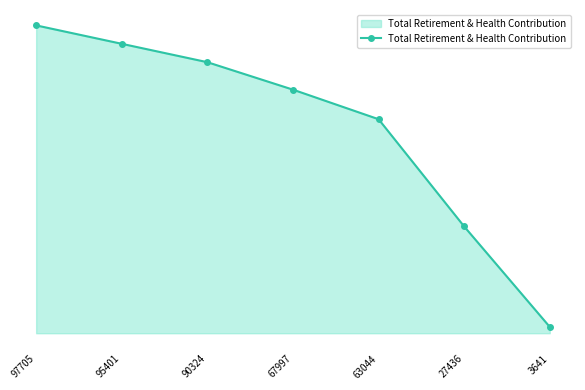

Is it true that the value at 63044 is 26895?

False